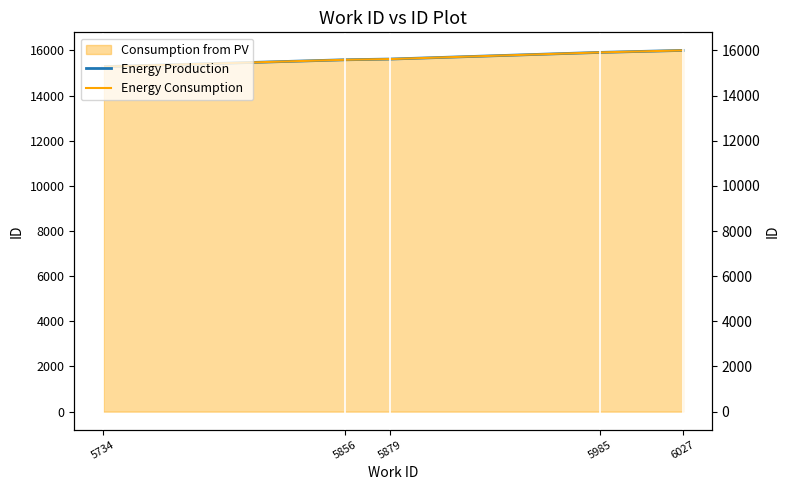

How many lines are shown in the chart?

2